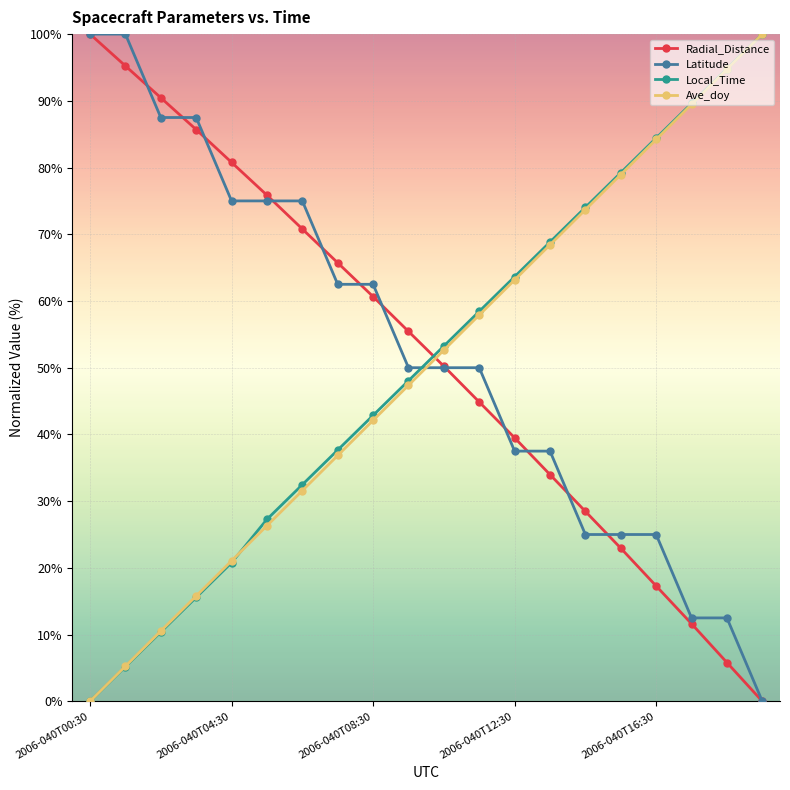

True or false: Latitude and Ave_doy cross at least once.

True